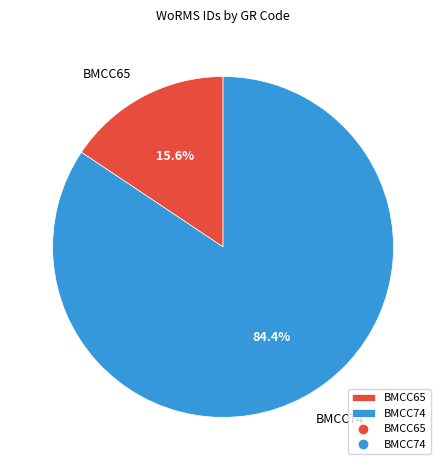

Is there a majority slice in this chart?

Yes